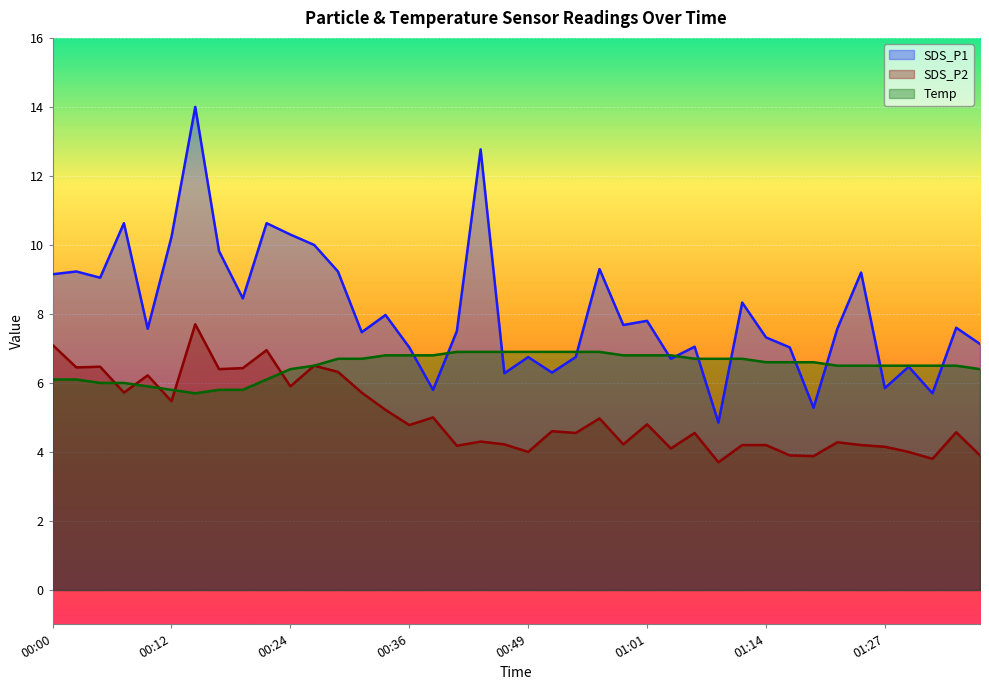

Rank the series by their average value, from lowest to highest.

SDS_P2, Temp, SDS_P1